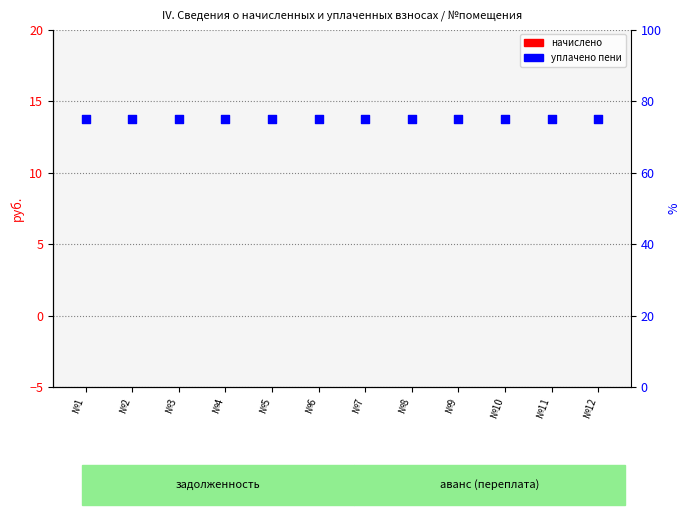

Which series reaches the maximum Y coordinate?

уплачено пени (доля)